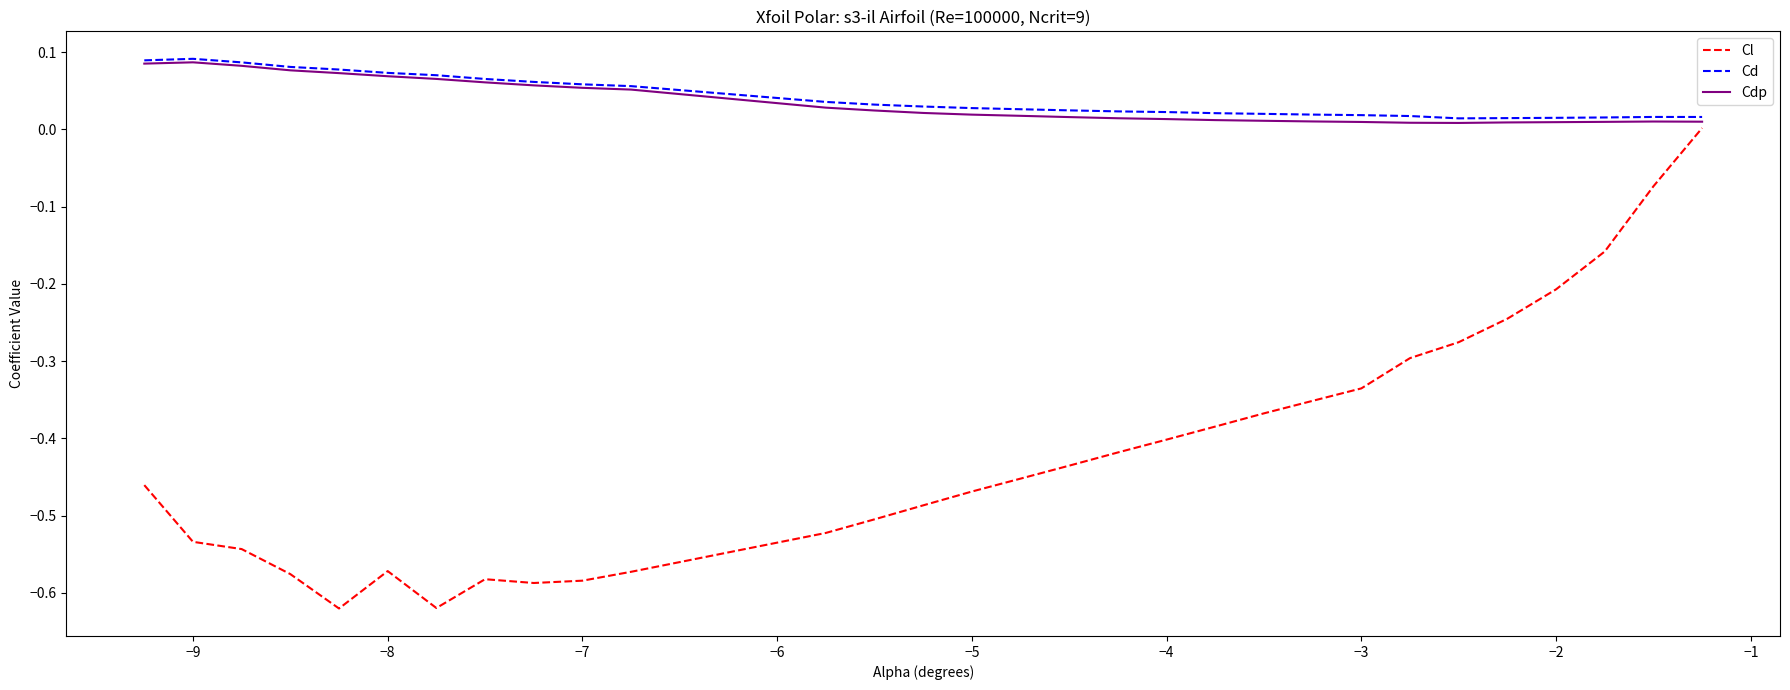

Which series has the largest total across all categories?

Cd